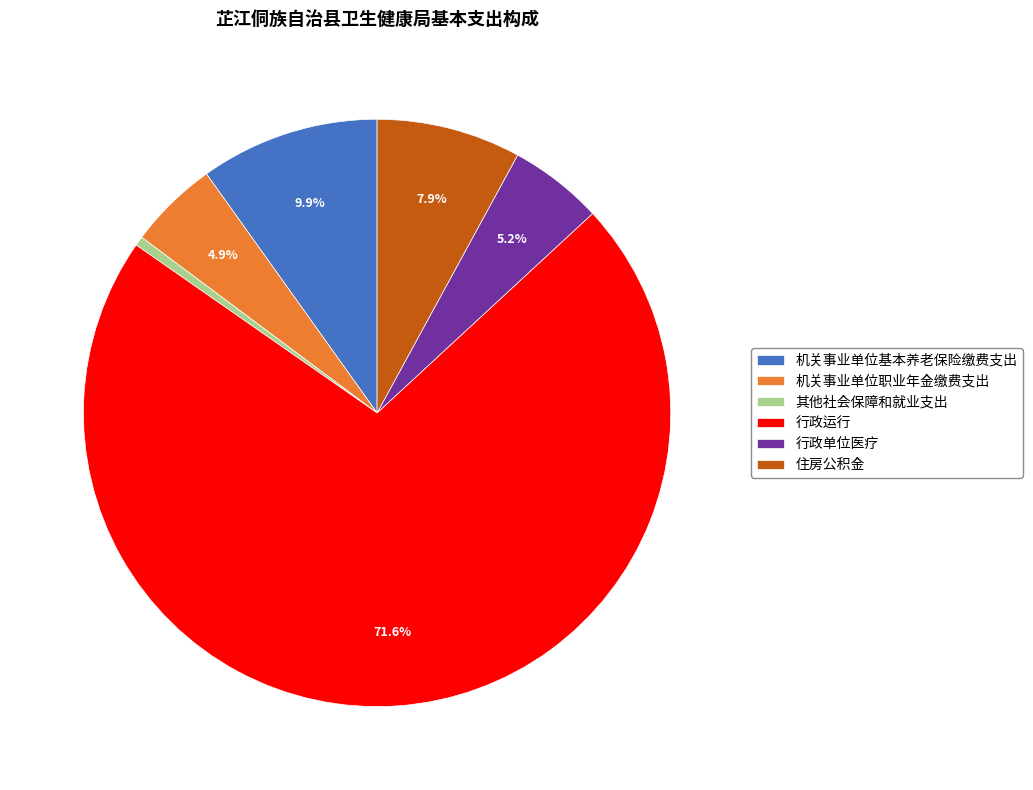

What is the total percentage of 住房公积金 and 行政运行?

79.5%